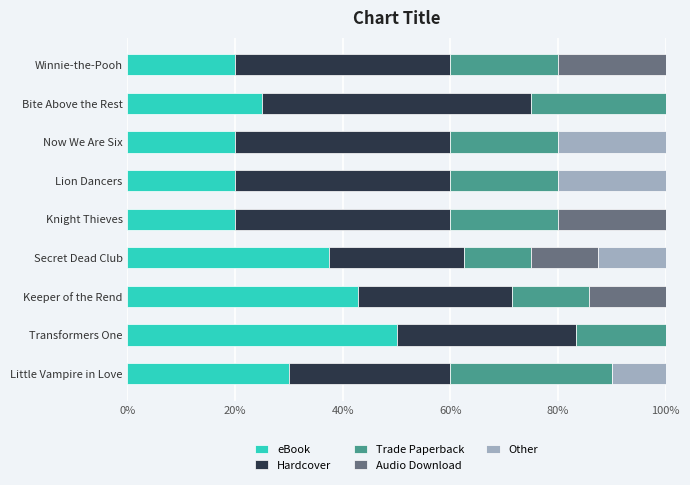

At which label does eBook reach its peak?

Transformers One